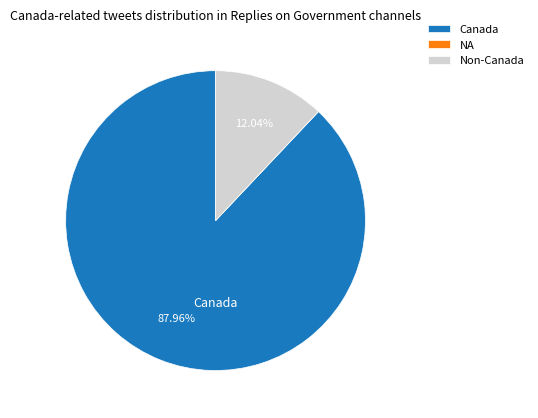

Which slice represents more than half of the pie?

Canada